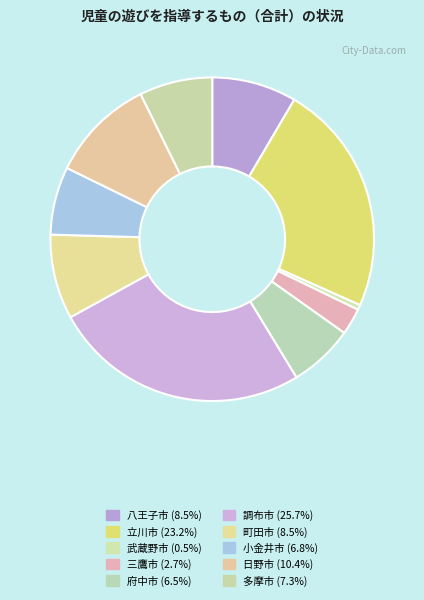

To the nearest percent, what portion does 三鷹市 represent?

3%